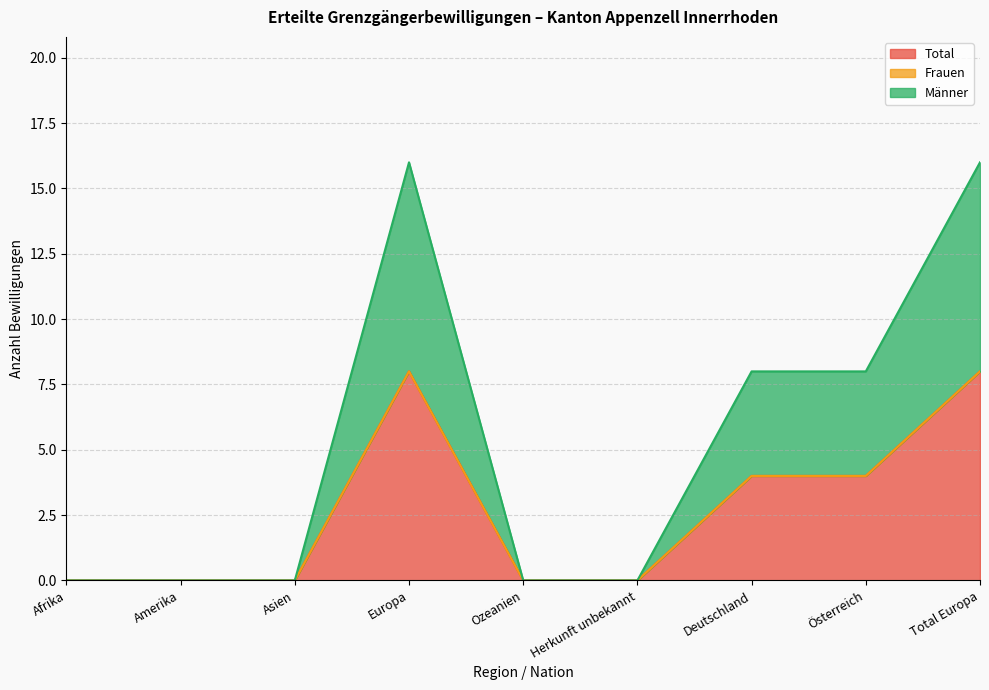

Rank the categories by Total value from highest to lowest.

Europa, Total Europa, Deutschland, Österreich, Afrika, Amerika, Asien, Ozeanien, Herkunft unbekannt